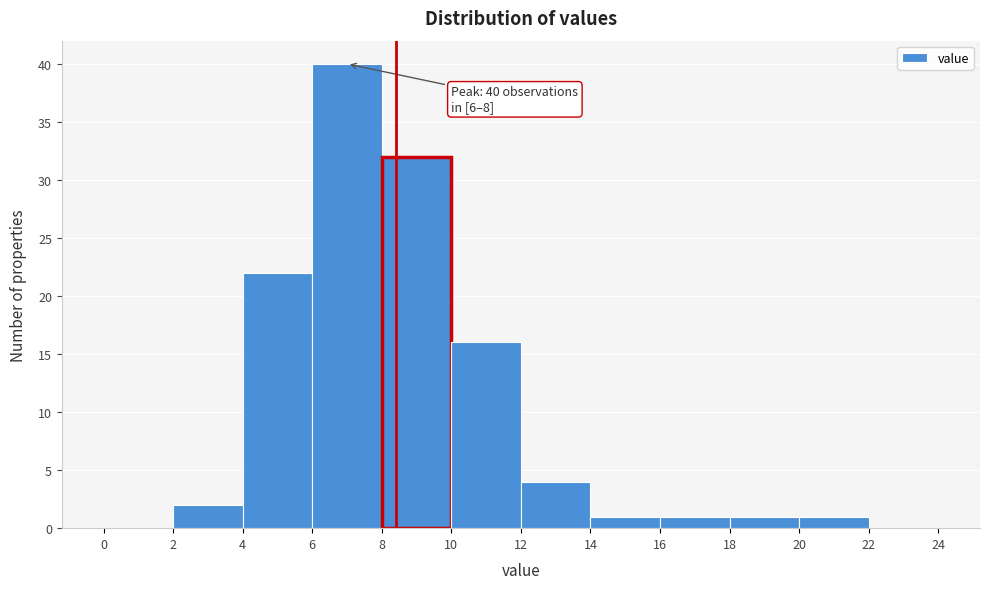

Which range on the x-axis has the tallest bar?

6 to 8